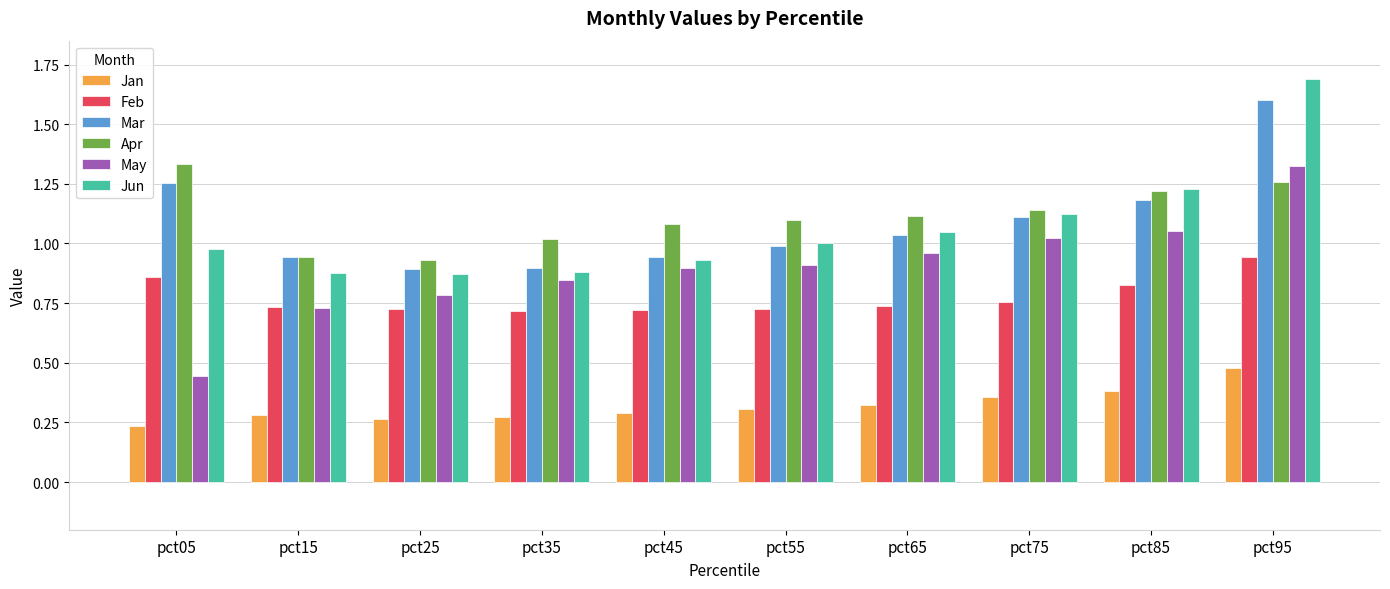

How many groups of bars are there?

10